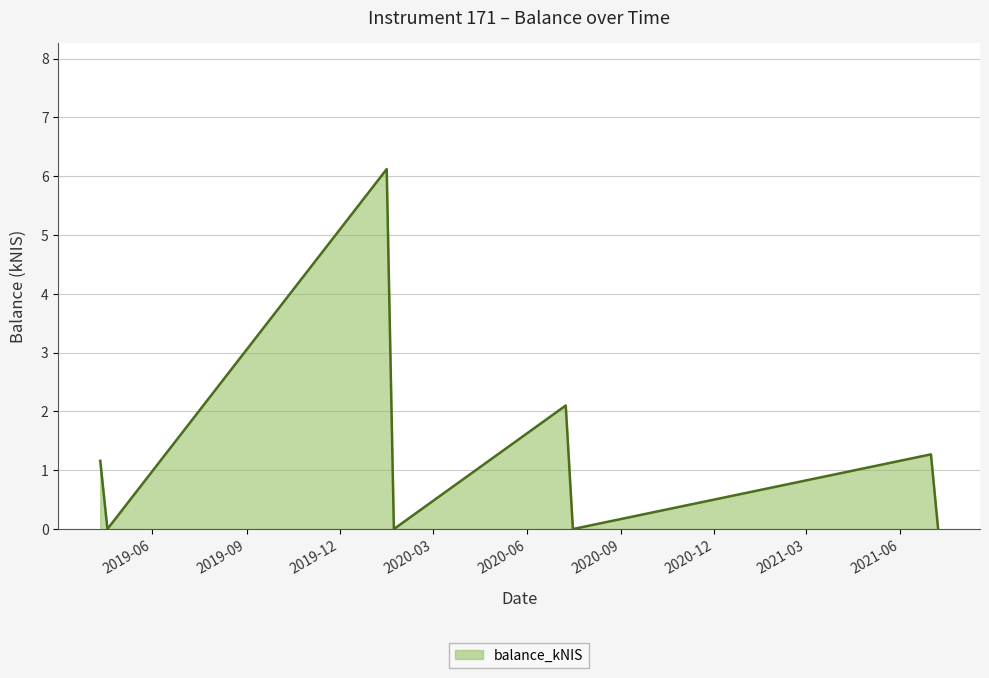

How many interior local valleys (lower than both neighbors) does the data have?

3